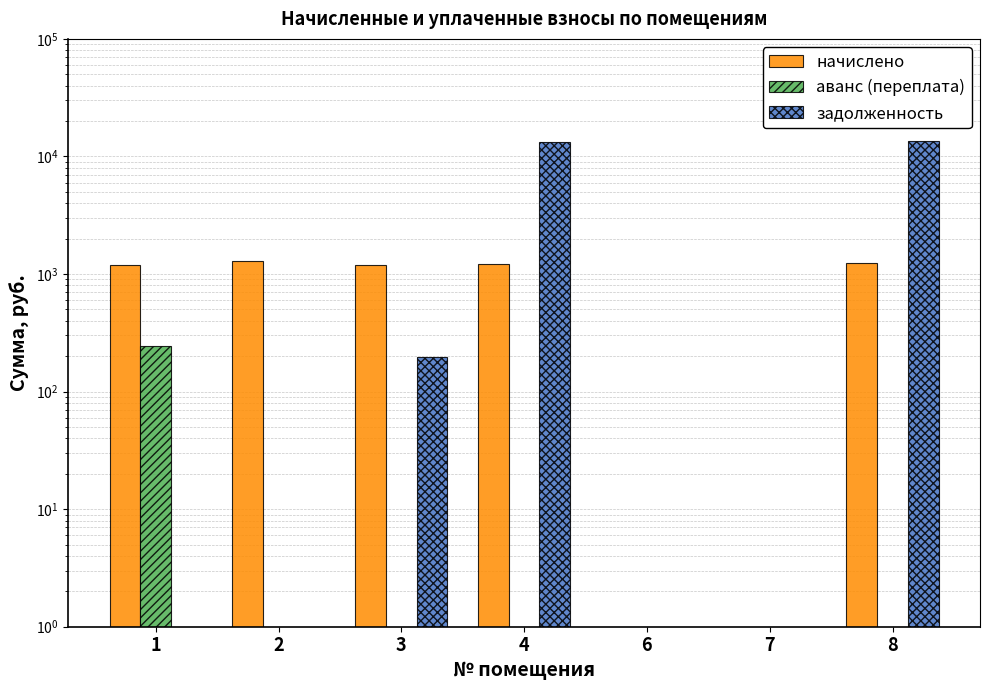

Rank the series at 7 from lowest to highest value.

начислено, аванс (переплата), задолженность